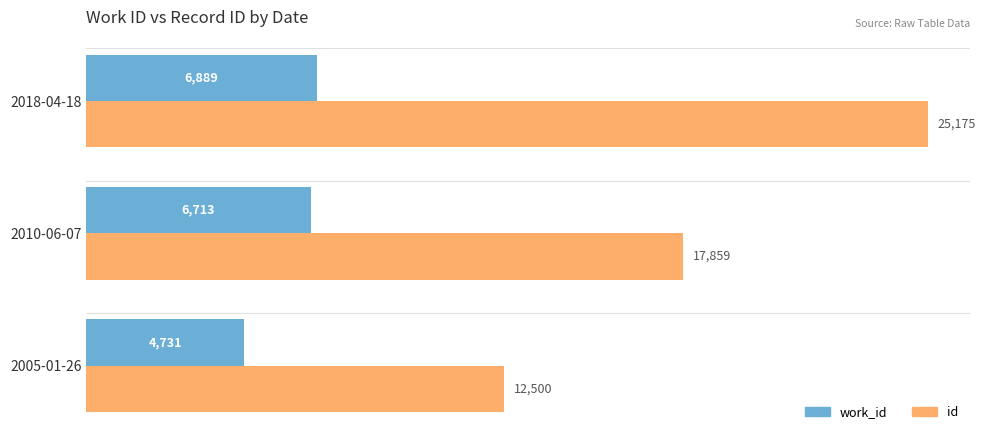

What are all the series names shown in the legend?

work_id, id